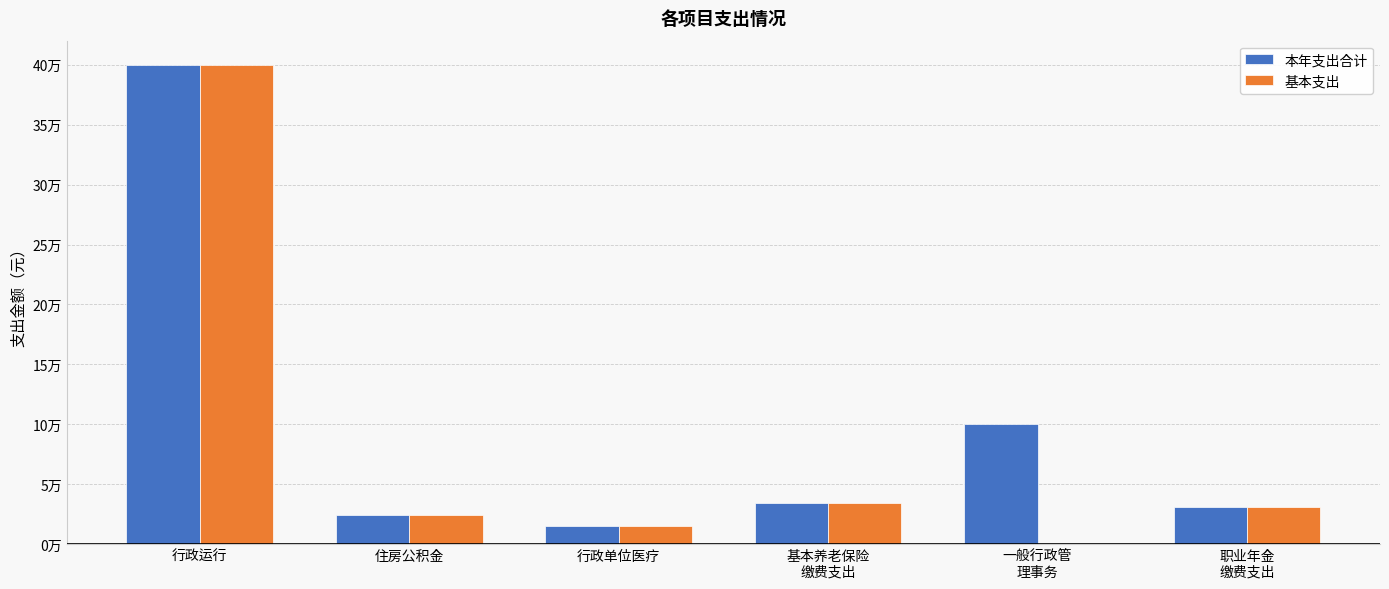

Is the value of 本年支出合计 at 基本养老保险
缴费支出 greater than the value of 基本支出 at 职业年金
缴费支出?

Yes